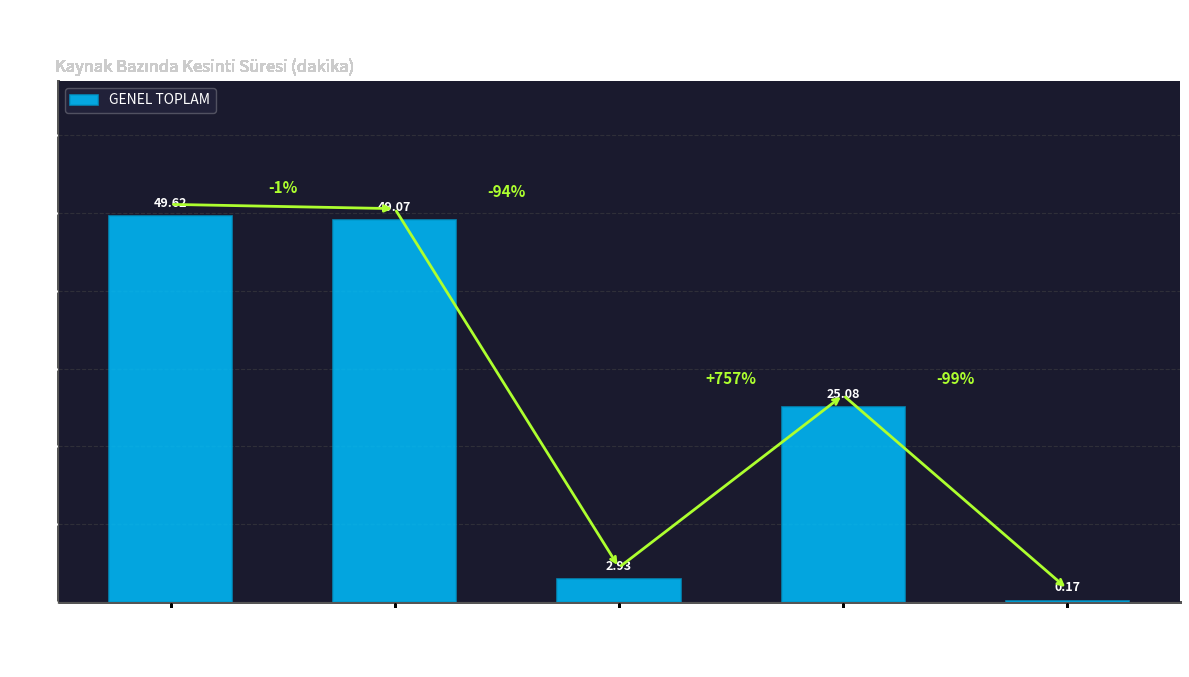

What is the sum of all values?

126.9